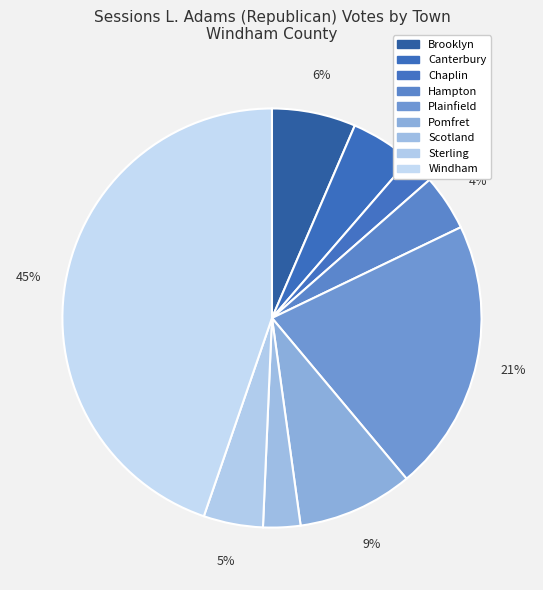

How many segments does this pie chart have?

9